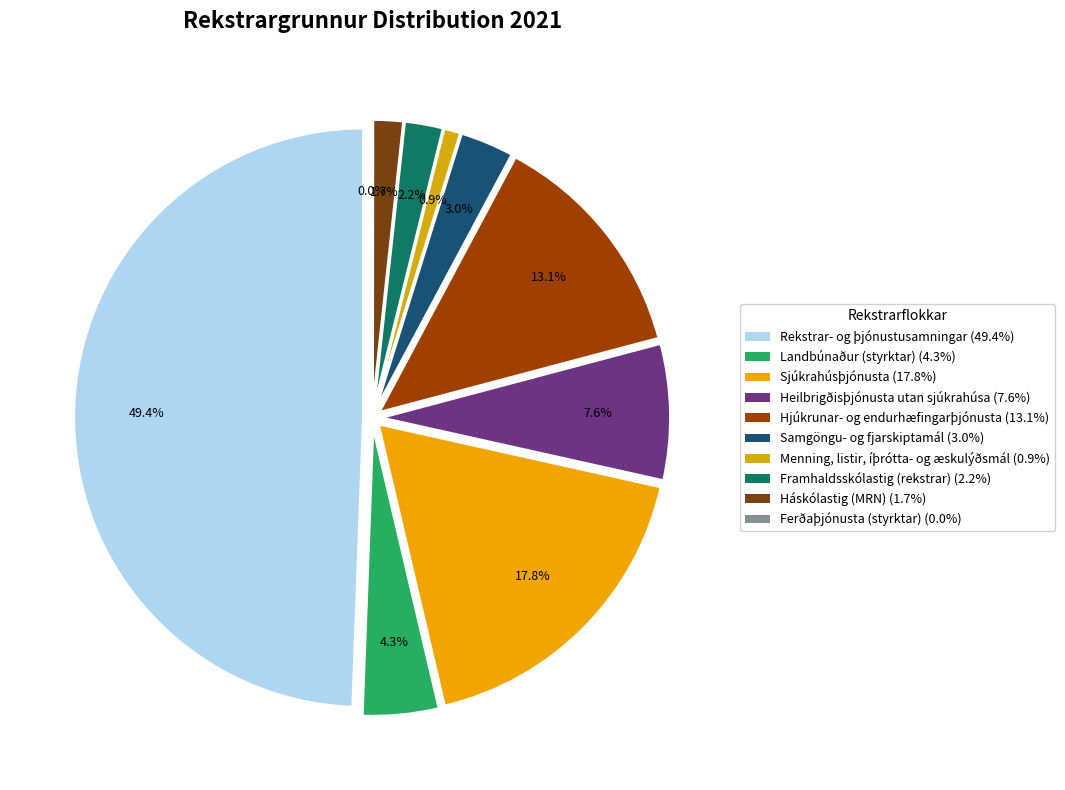

Approximately how many times larger is the value at Rekstrar- og þjónustusamningar compared to Ferðaþjónusta (styrktar)?

3147.8